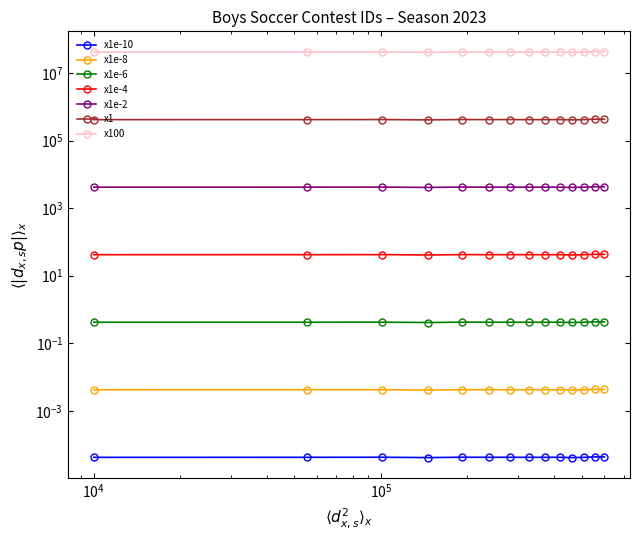

How many values are between 0 and 1?

14